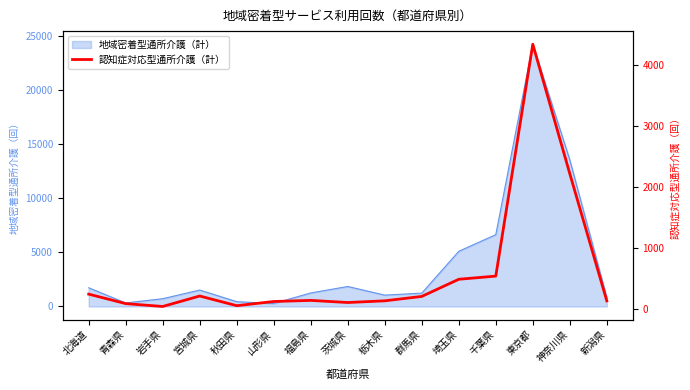

Reading left to right, extract all data points from this chart.

242	86	39	211	52	121	139	104	132	204	486	538	4348	2220	131